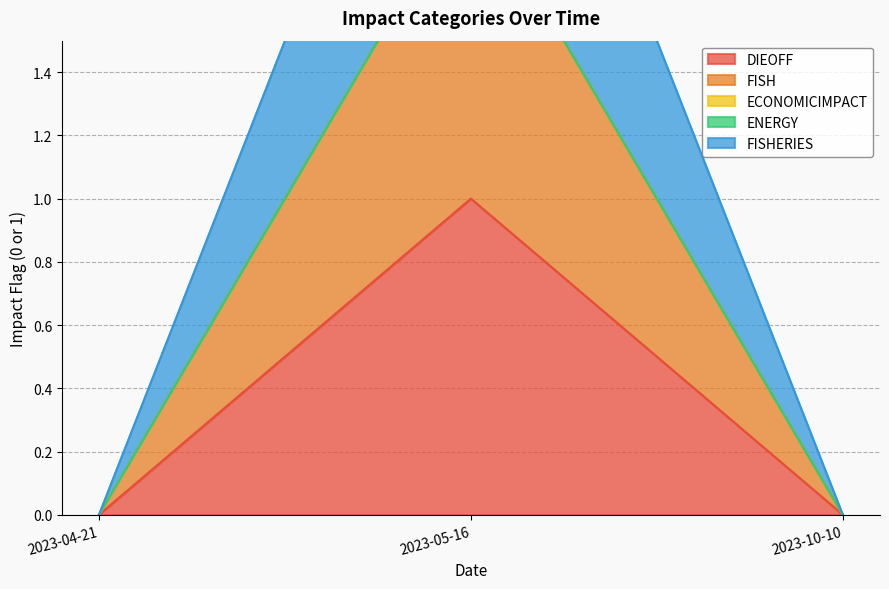

The value of FISHERIES at 2023-10-10 is 1. True or false?

False